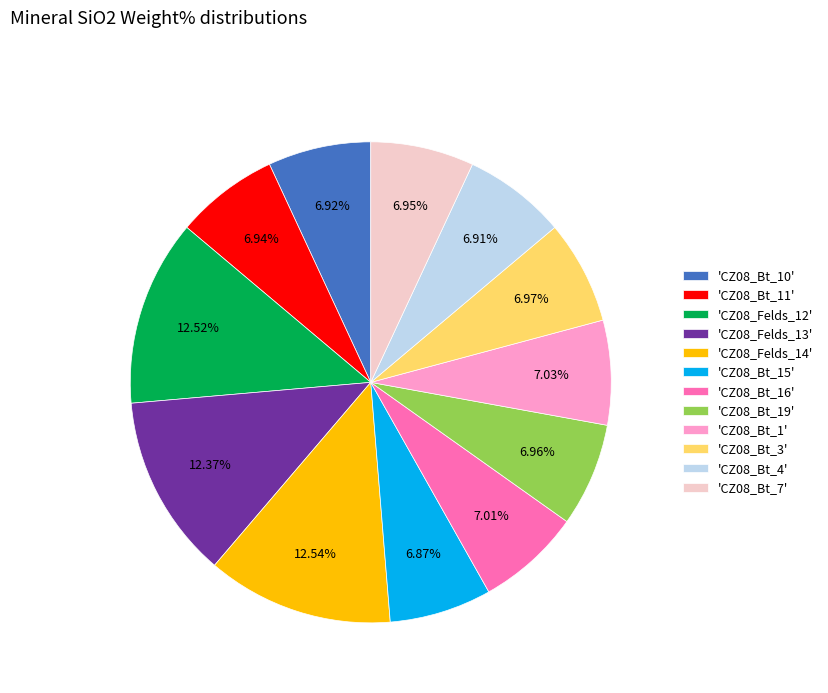

Is the sum of 'CZ08_Bt_10' and 'CZ08_Bt_16' greater than half?

No